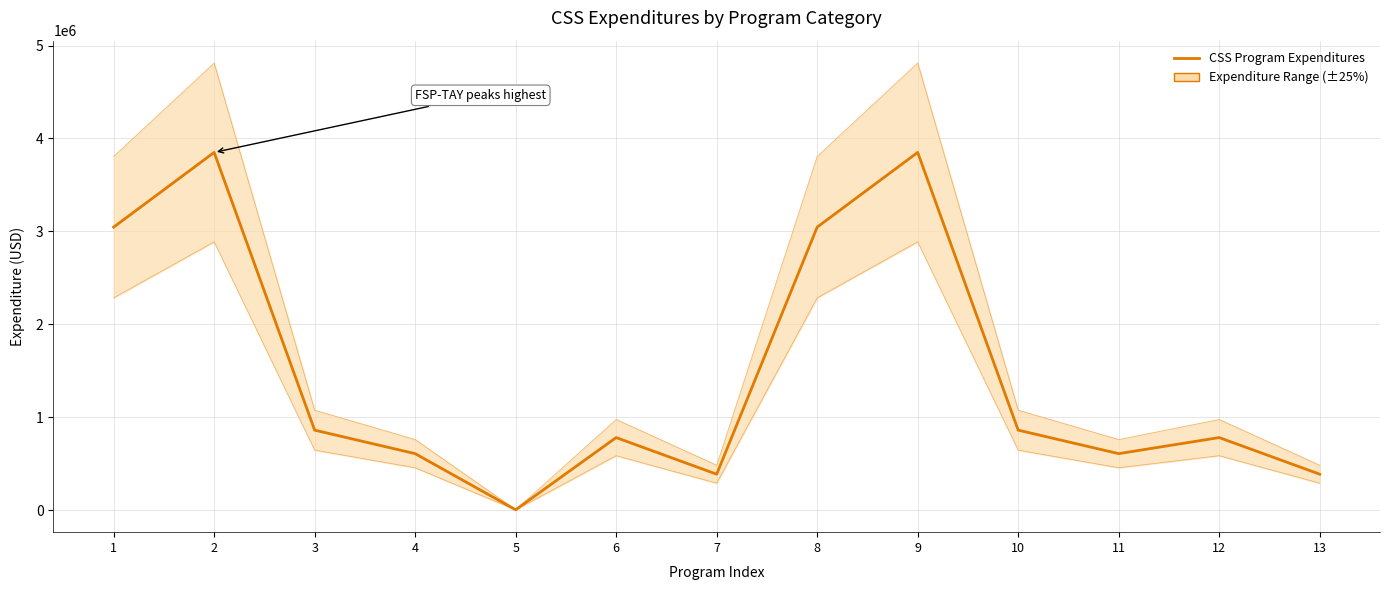

Where is the first local maximum?

2